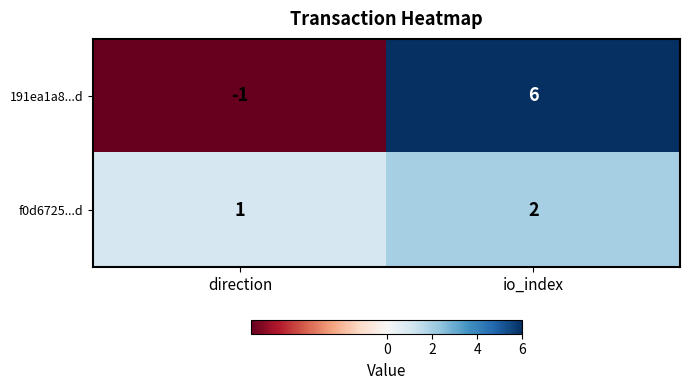

Which series has the largest range (max minus min)?

191ea1a8...d